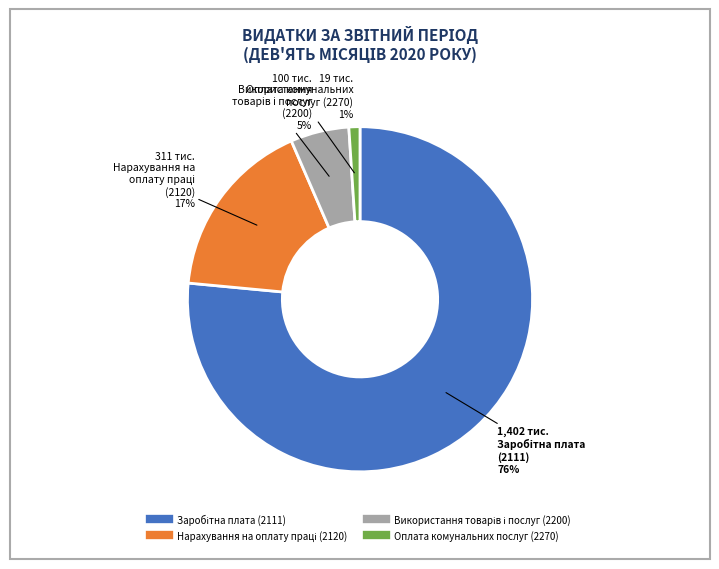

What is the smallest slice in the pie chart?

Оплата комунальних послуг (2270)